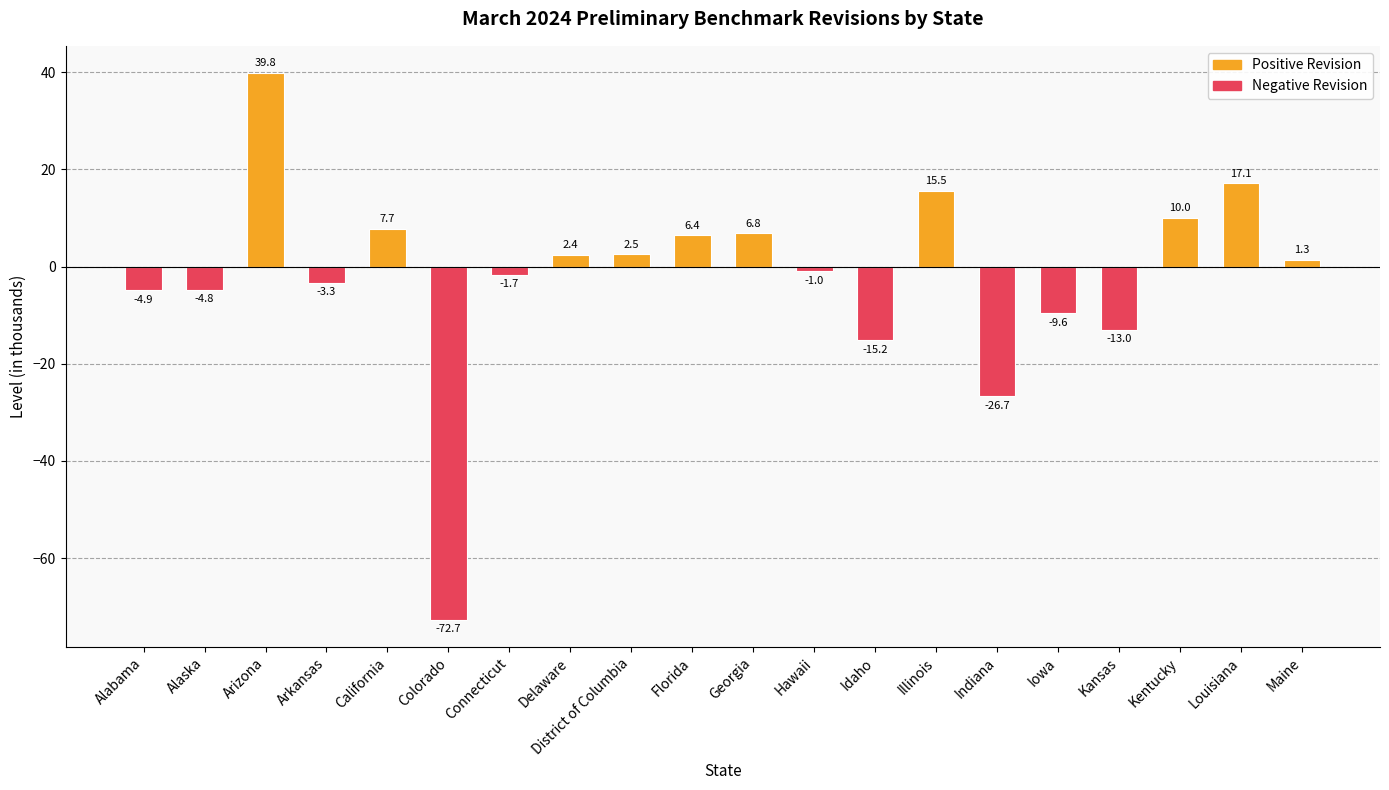

What is the smallest value displayed?

-72.7